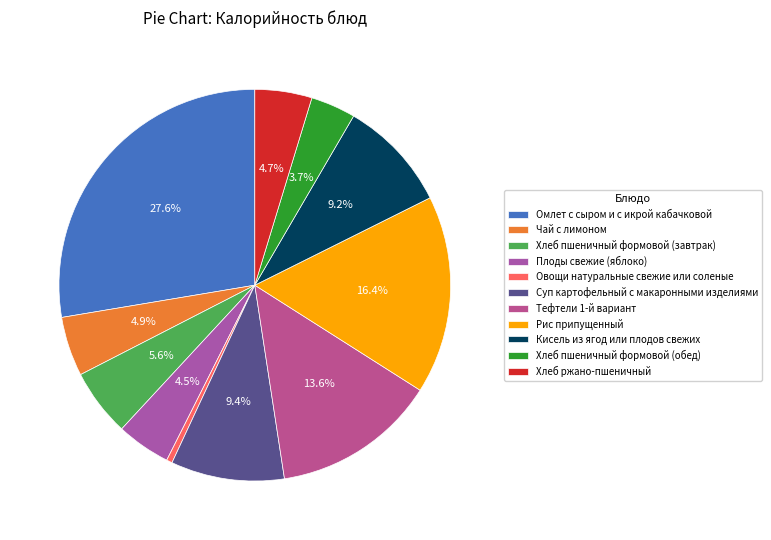

Count the number of slices in the pie.

11